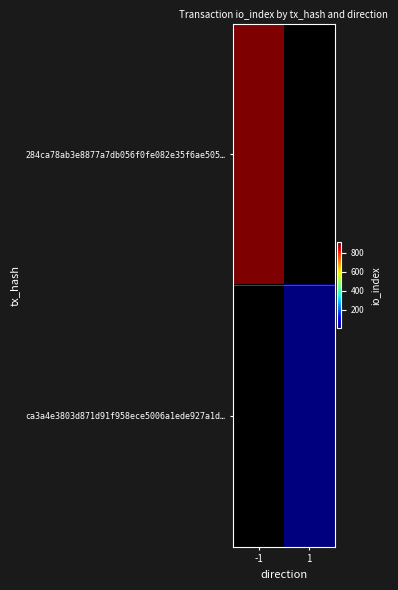

Rank the series by their average value, from highest to lowest.

284ca78ab3e8877a7db056f0fe082e35f6ae505…, ca3a4e3803d871d91f958ece5006a1ede927a1d…